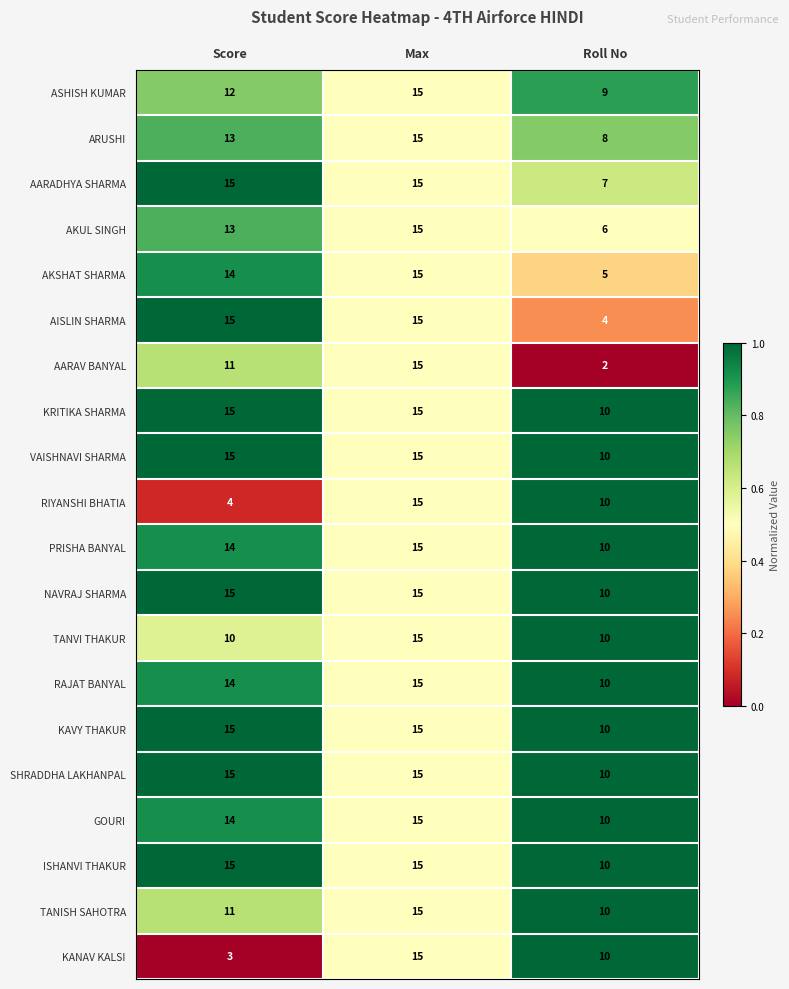

List the labels in order of ASHISH KUMAR value, smallest first.

Roll No, Score, Max